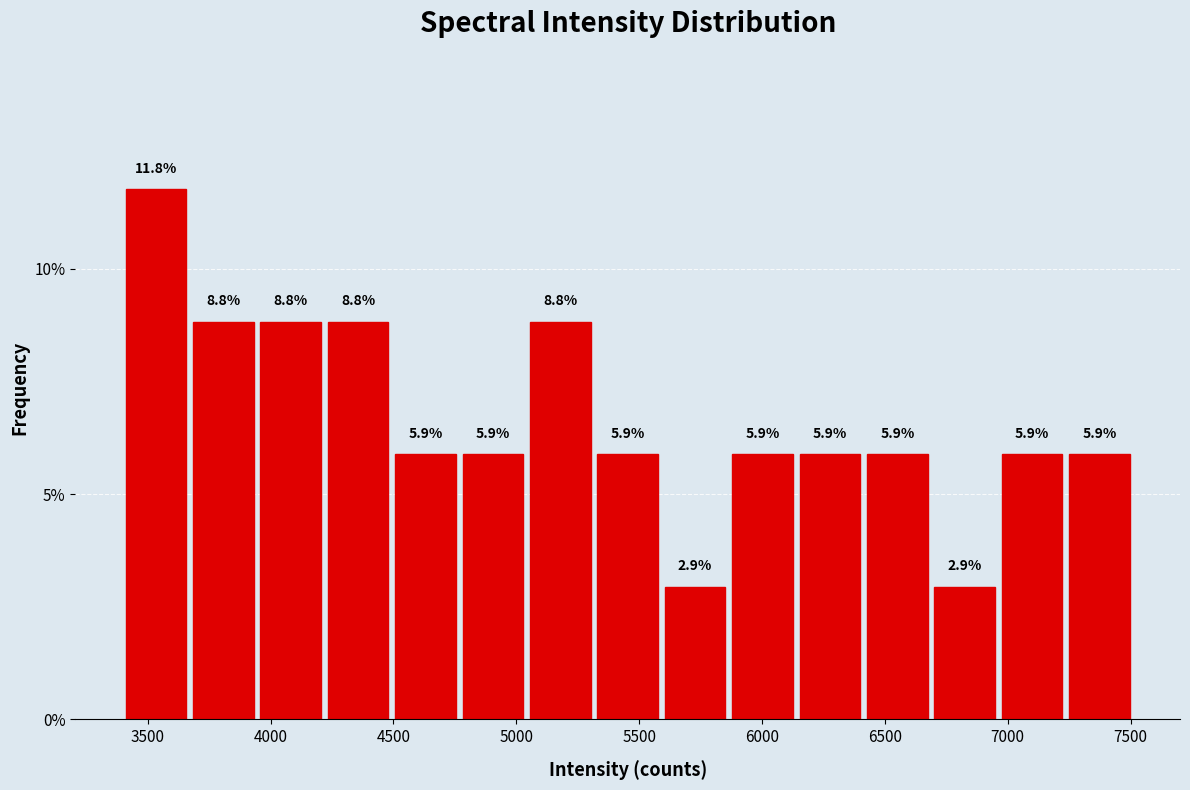

How tall is the bar that spans 3650 to 3950 on the x-axis? The bar edges are not printed on the chart, so give them approximately, as read against the axis.

8.8